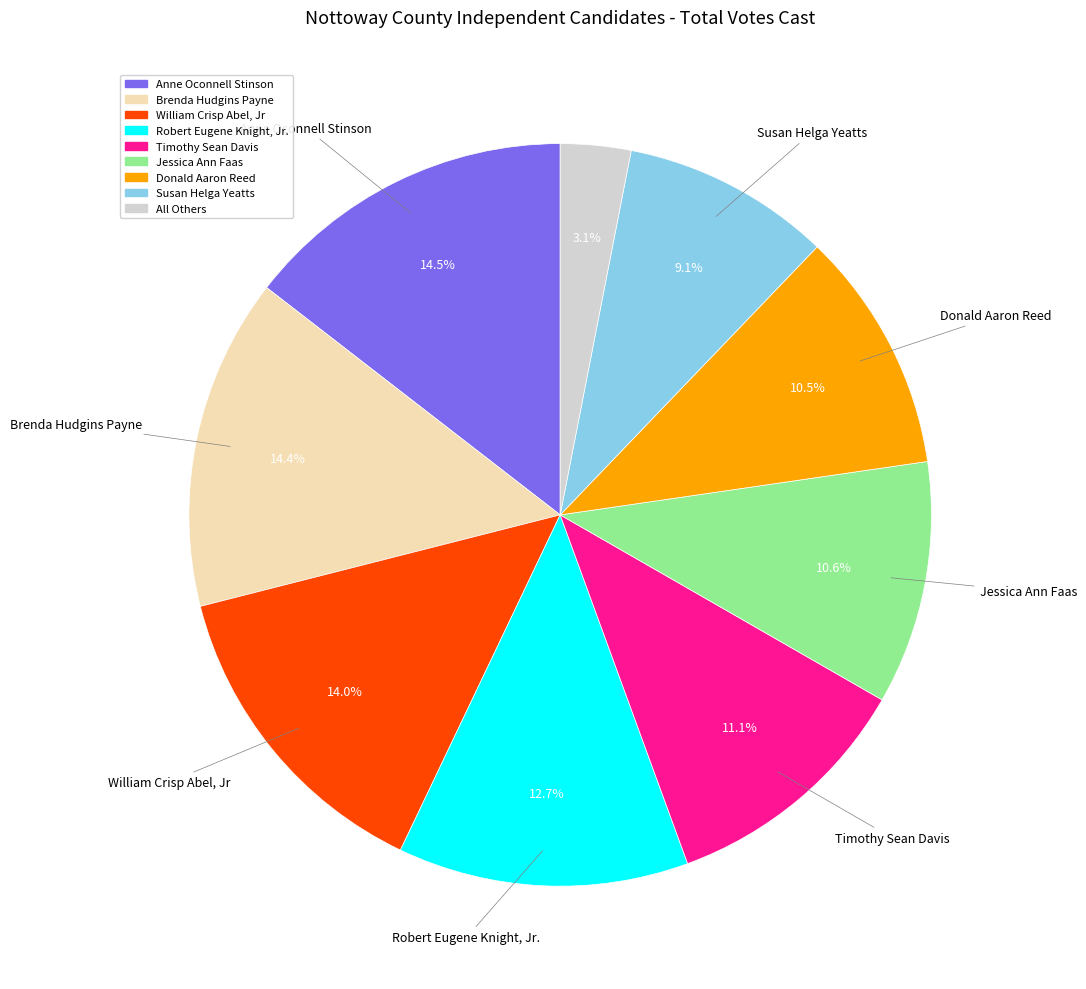

Is it true that Timothy Sean Davis is 11% of the pie?

True